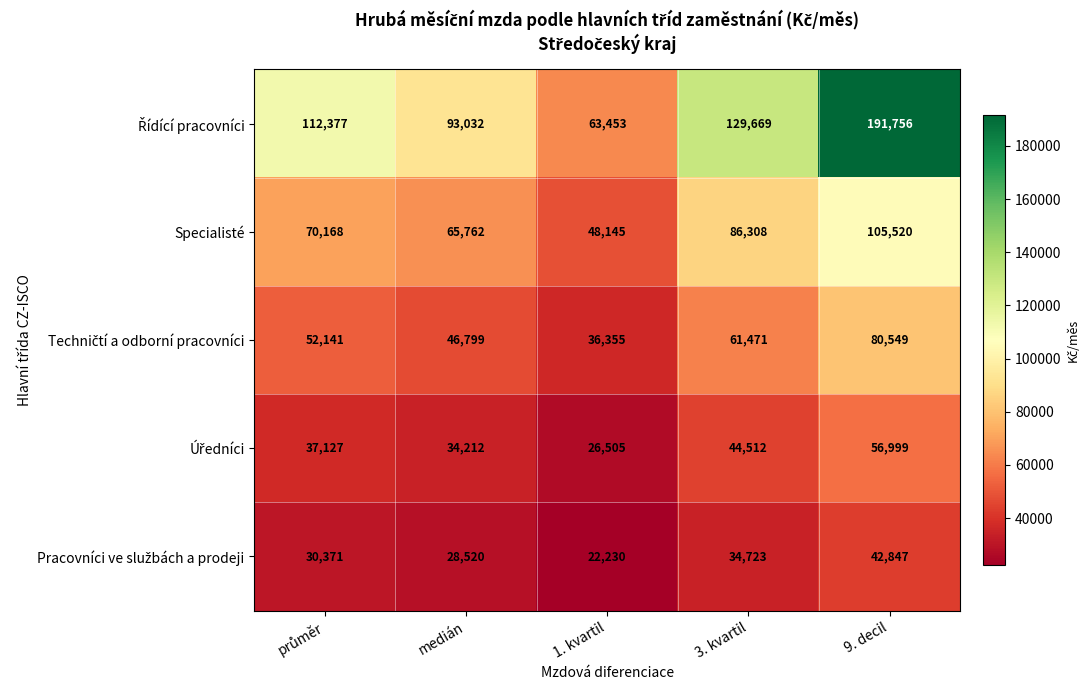

The value of Specialisté at 3. kvartil is 86308. True or false?

True